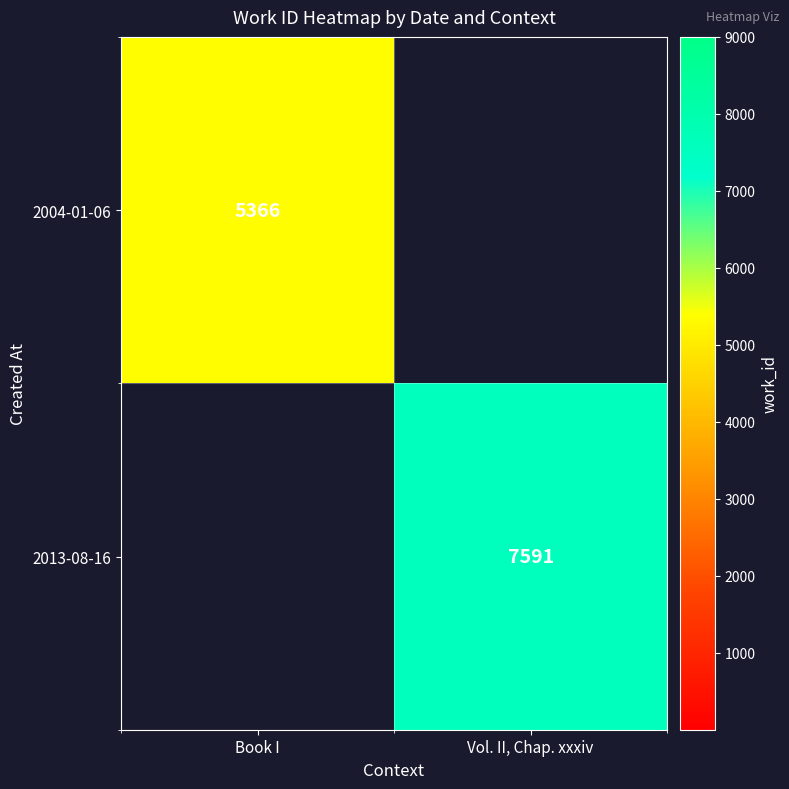

The 2013-08-16 series shows 2601 at Vol. II, Chap. xxxiv. True or false?

False